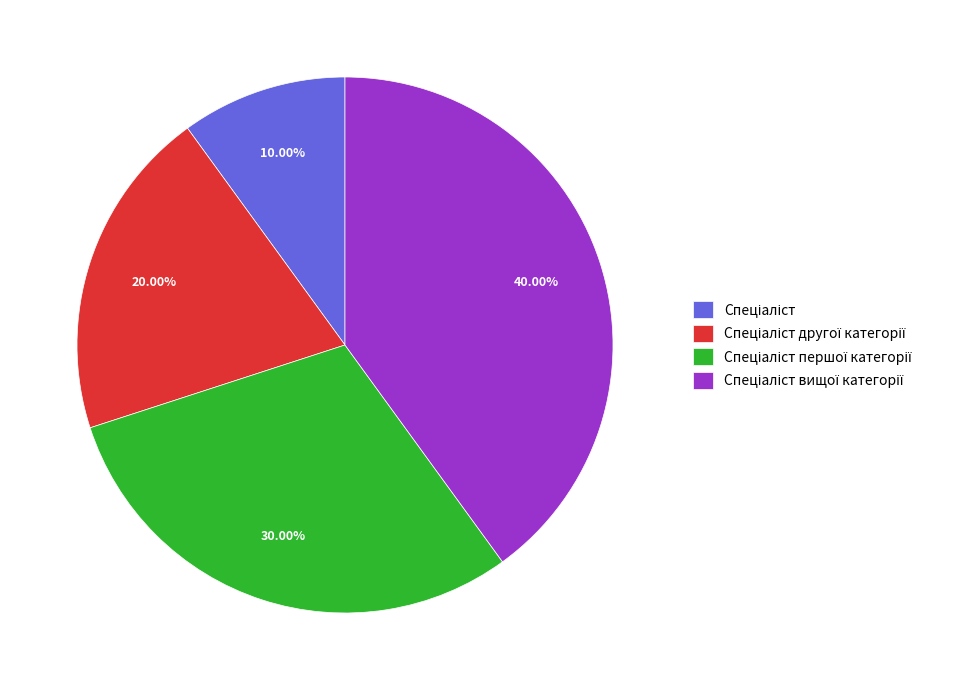

How many slices are in this pie chart?

4